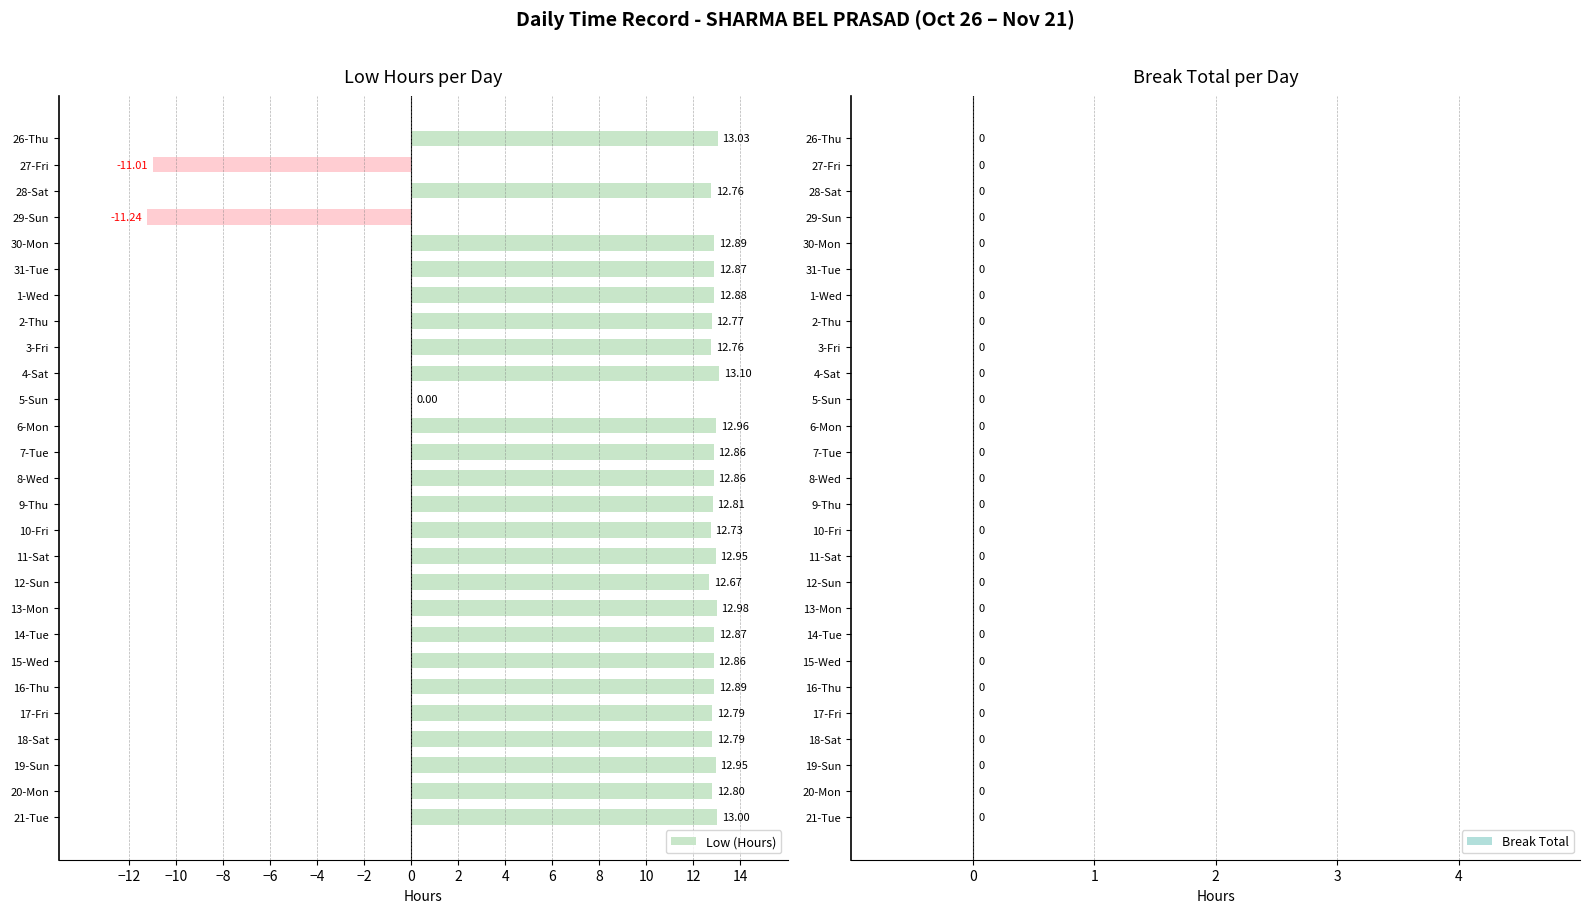

What is the sum of the values at 20-Mon and 31-Tue?

25.7